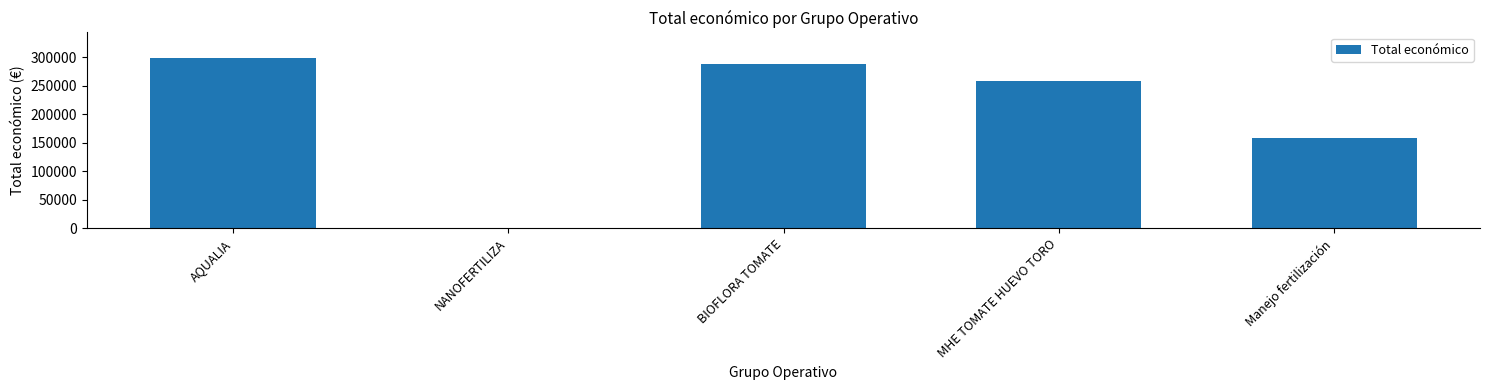

At which category does the chart reach its peak across all series?

AQUALIA